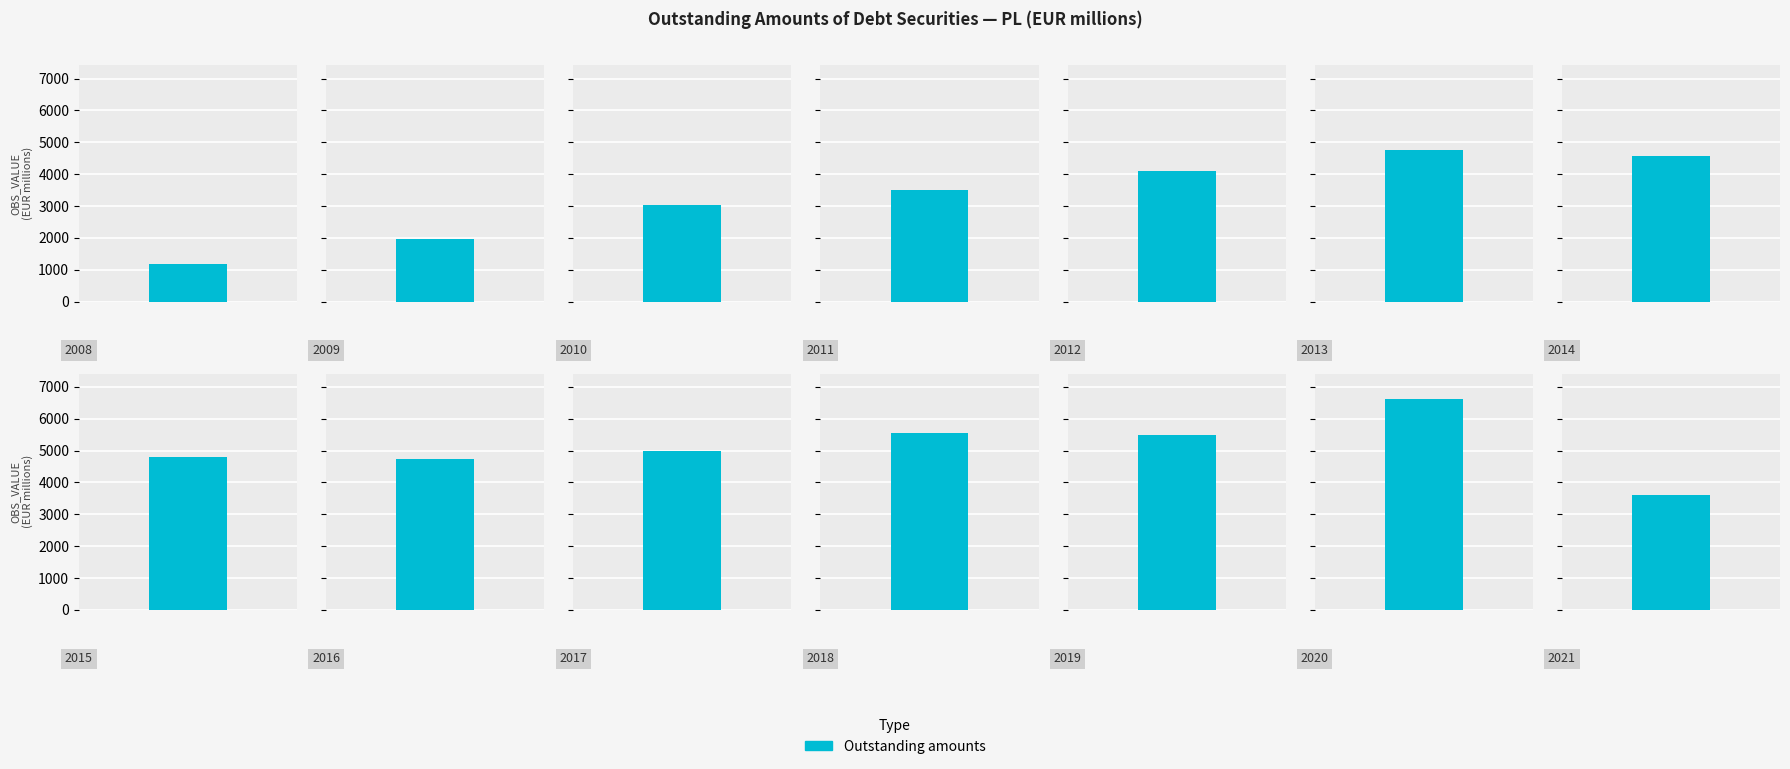

What is the average value?

4208.2